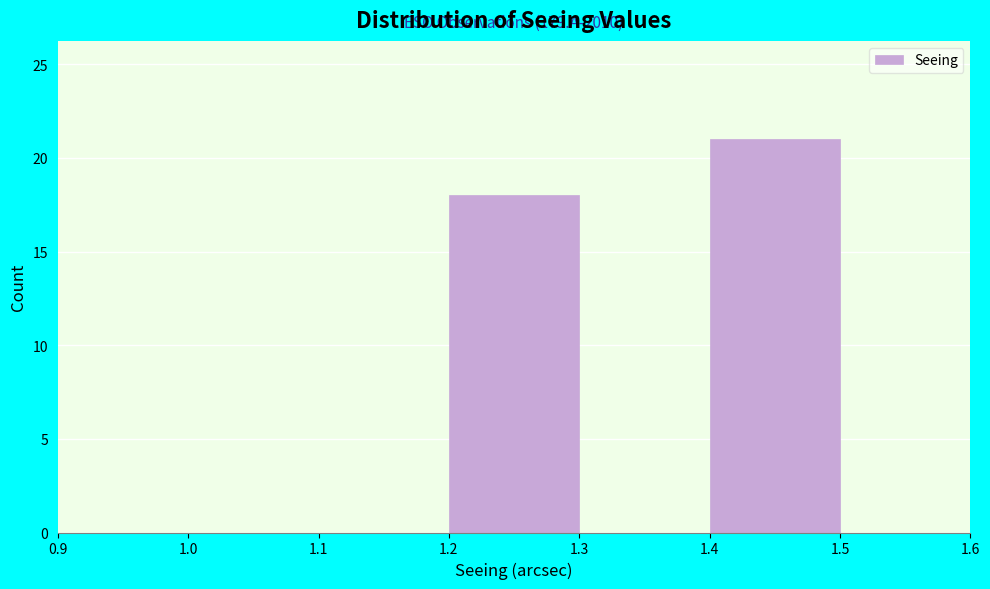

Which range on the x-axis has the tallest bar?

1.4 to 1.5